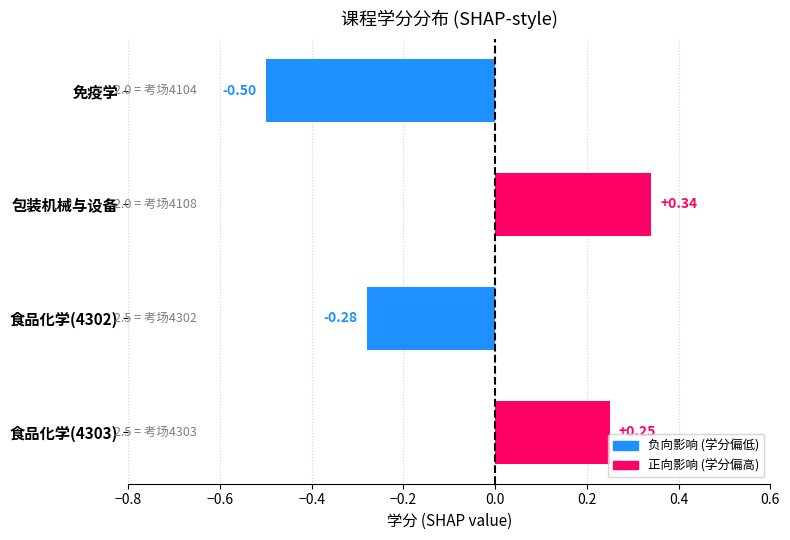

Count the number of data series in this chart.

1